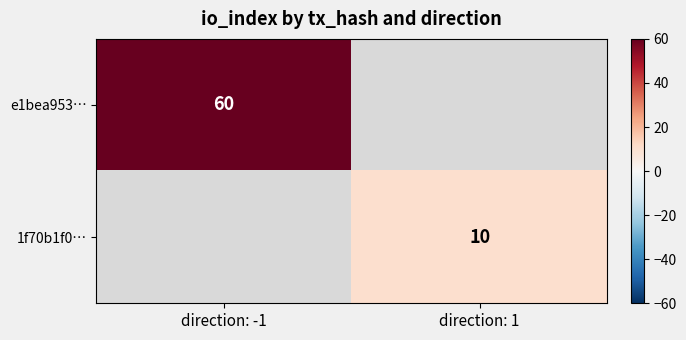

Is it true that e1bea953… equals 60 at direction: -1?

True